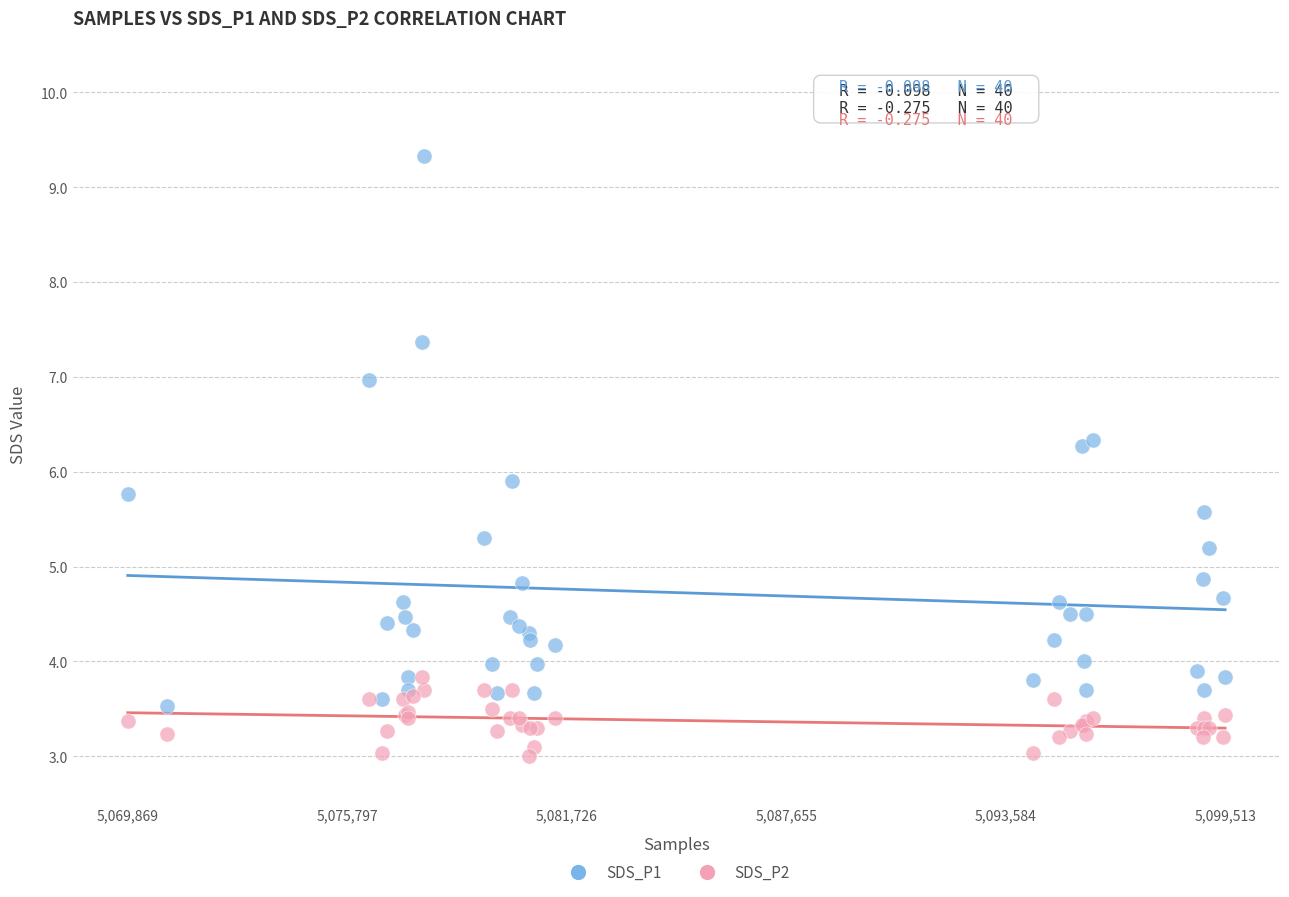

Across all series, what Y value is closest to 6?

5.9